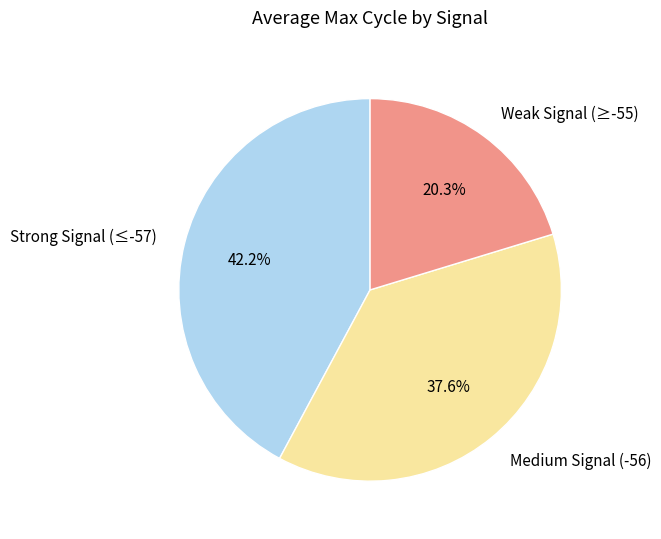

What percentage do Strong Signal (≤-57) and Weak Signal (≥-55) together represent?

62.4%